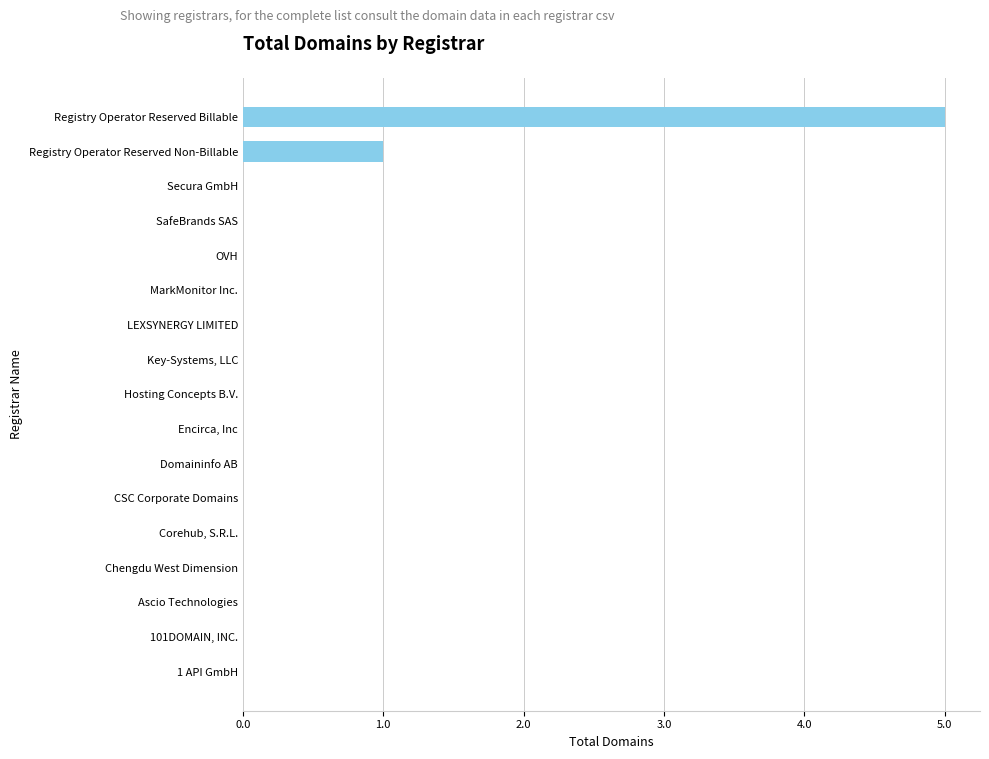

Reading bottom to top, transcribe all the data shown in this chart.

1 API GmbH=0	101DOMAIN, INC.=0	Ascio Technologies=0	Chengdu West Dimension=0	Corehub, S.R.L.=0	CSC Corporate Domains=0	Domaininfo AB=0	Encirca, Inc=0	Hosting Concepts B.V.=0	Key-Systems, LLC=0	LEXSYNERGY LIMITED=0	MarkMonitor Inc.=0	OVH=0	SafeBrands SAS=0	Secura GmbH=0	Registry Operator Reserved Non-Billable=1	Registry Operator Reserved Billable=5